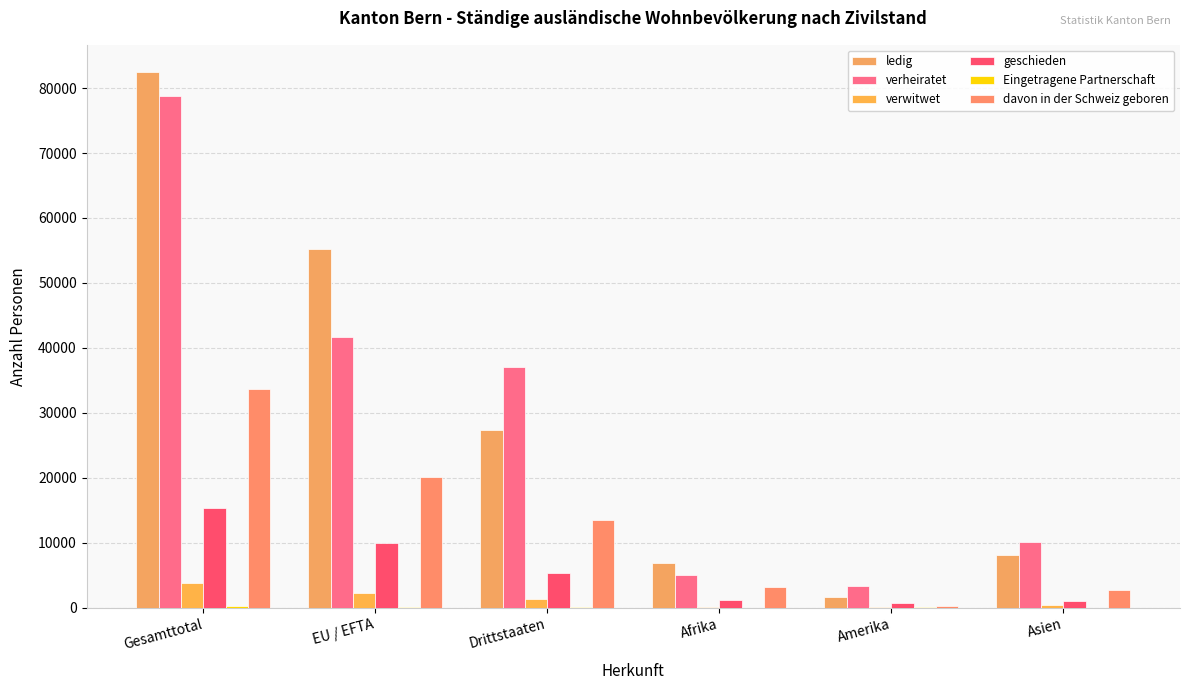

What is the label of the 5th bar from the right?

EU / EFTA